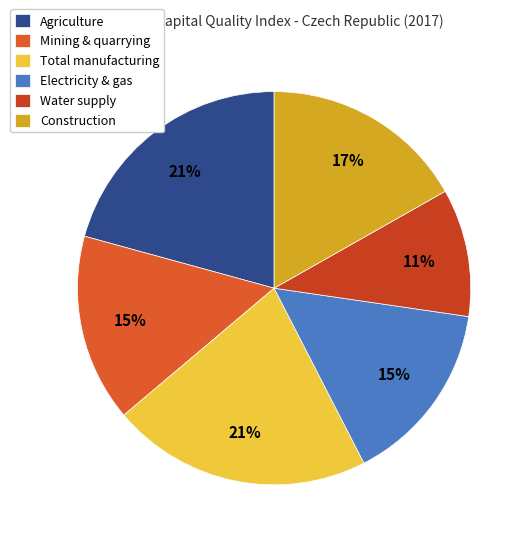

To the nearest percent, what is the average slice percentage?

17%